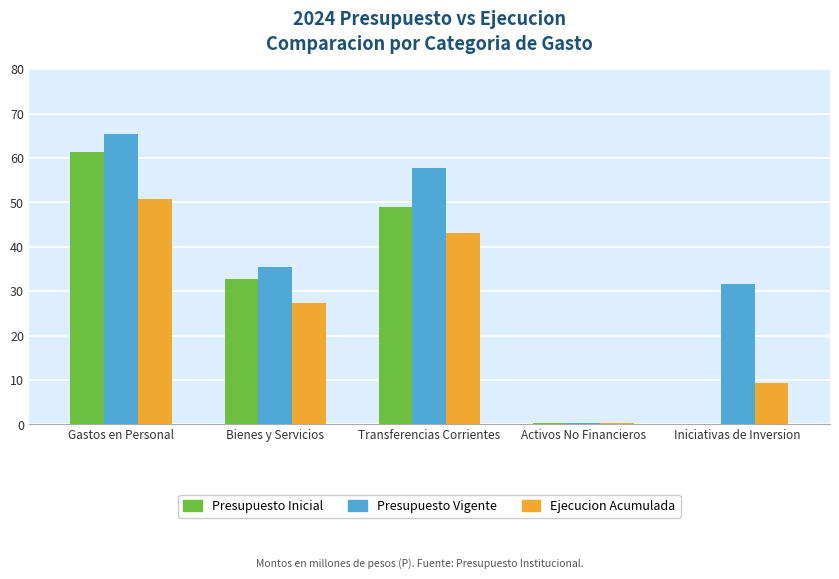

What is the maximum value for Ejecucion Acumulada?

50.9